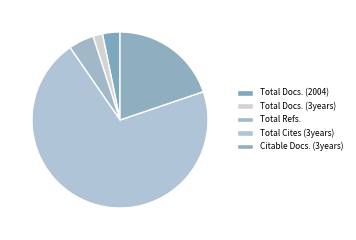

How many segments does this pie chart have?

5